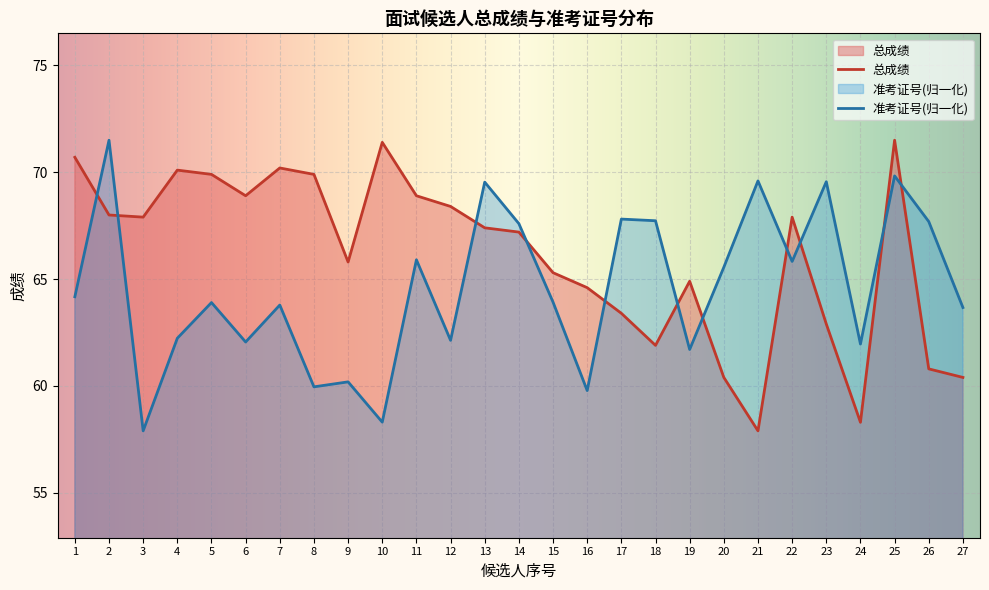

How many lines are shown in the chart?

2